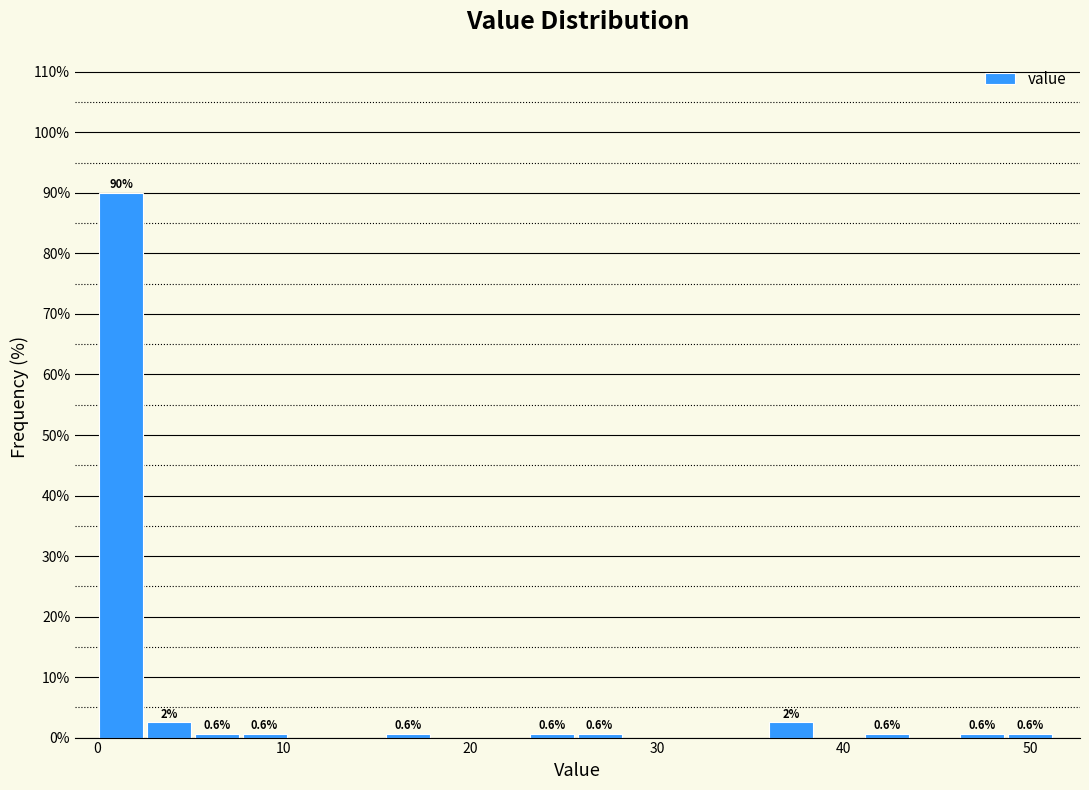

Around what value on the x-axis is the tallest bar? Give the approximate position of its centre, as read against the axis.

1